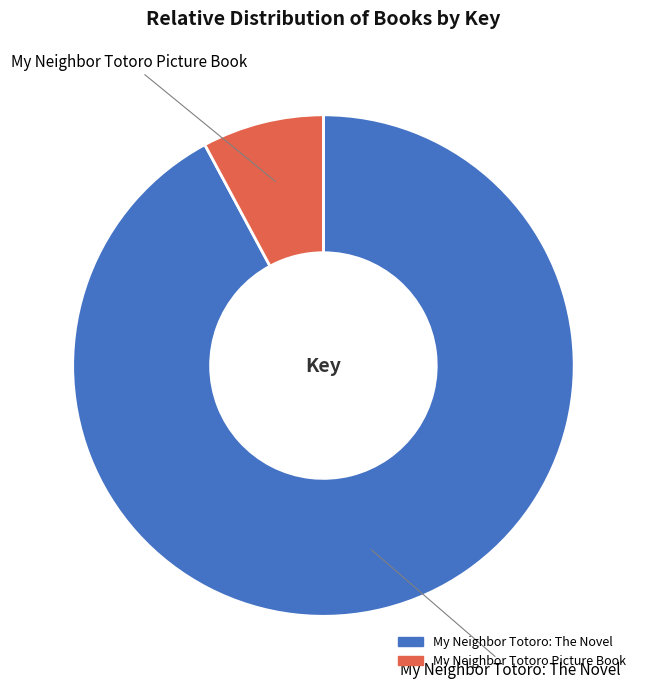

Which slice represents more than half of the pie?

My Neighbor Totoro: The Novel